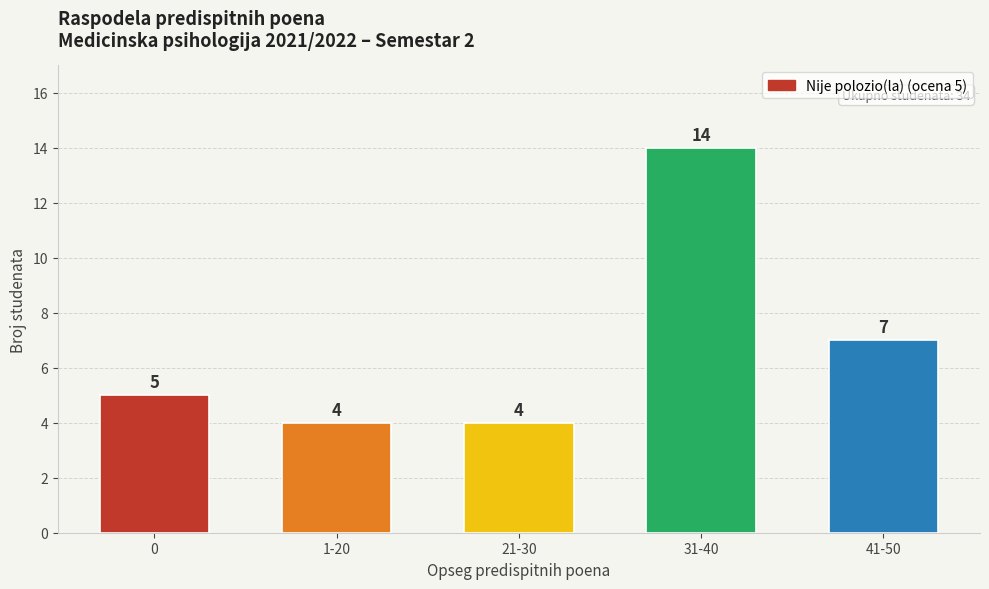

What position from the left is 31-40?

4